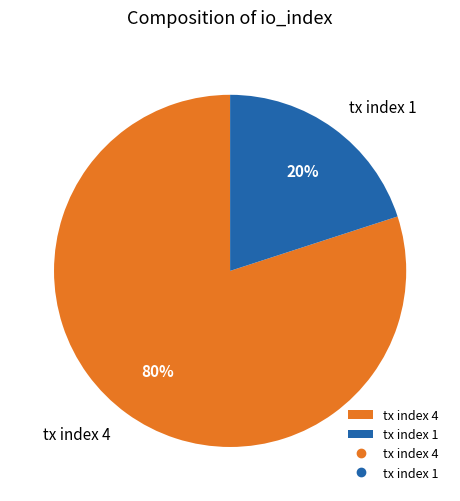

To the nearest percent, what is the combined percentage of tx index 1 and tx index 4?

100%